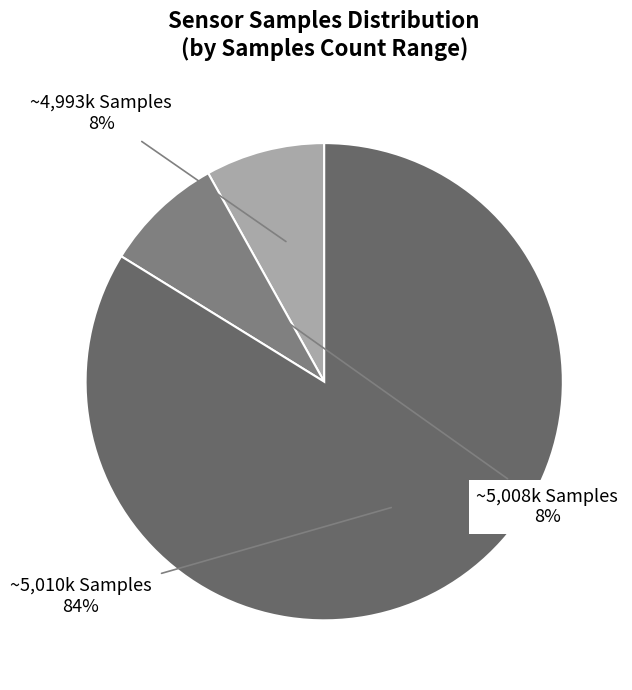

How many slices are in this pie chart?

3